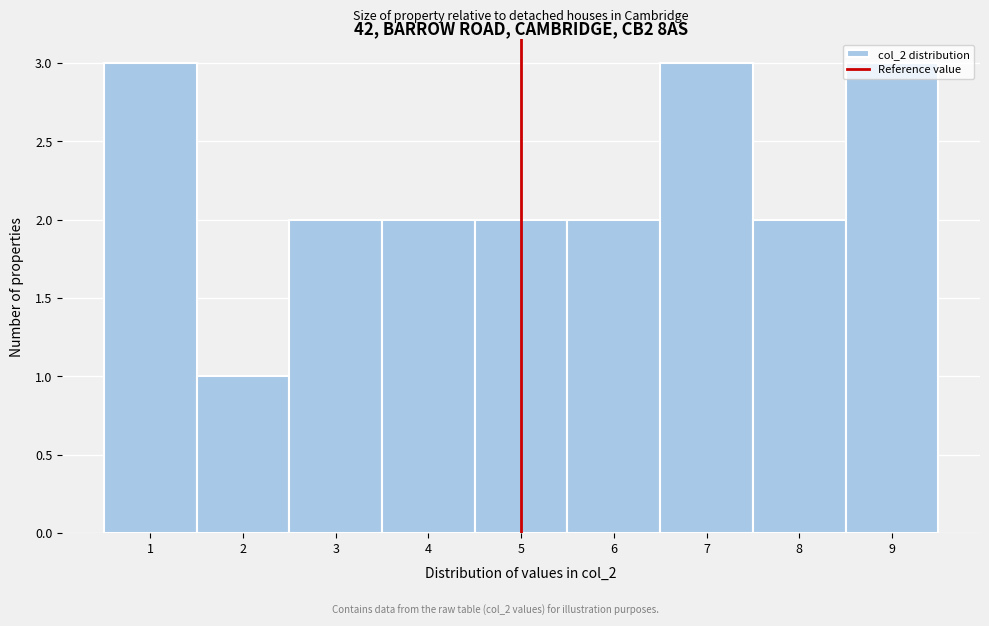

What is the height of the bar covering 0.5 to 1.5 on the x-axis? The values are not printed on the chart, so give them approximately, as read against the axis.

3